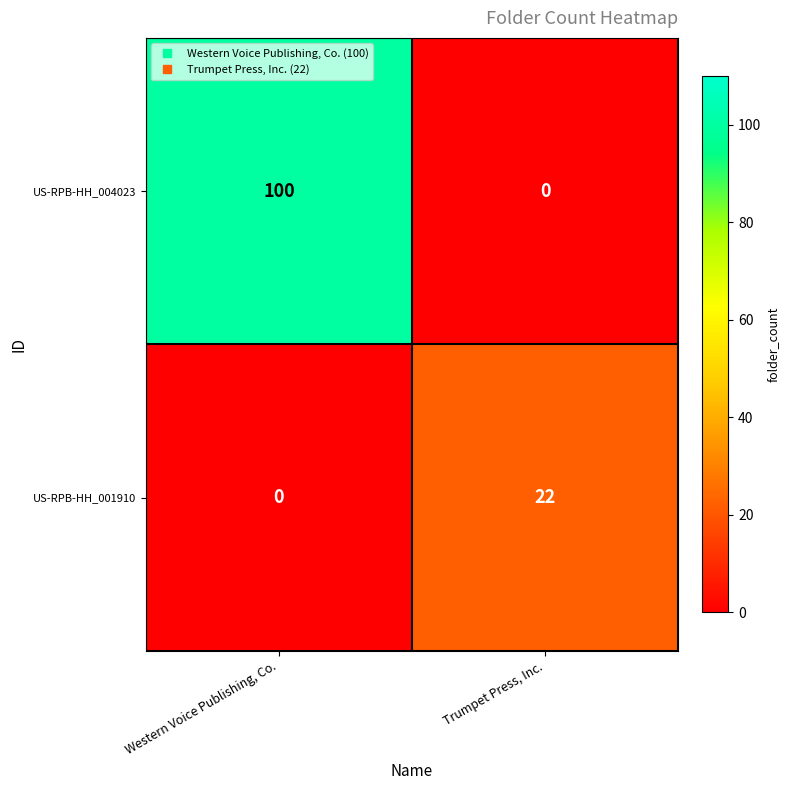

The US-RPB-HH_004023 series shows 100 at Western Voice Publishing, Co.. True or false?

True